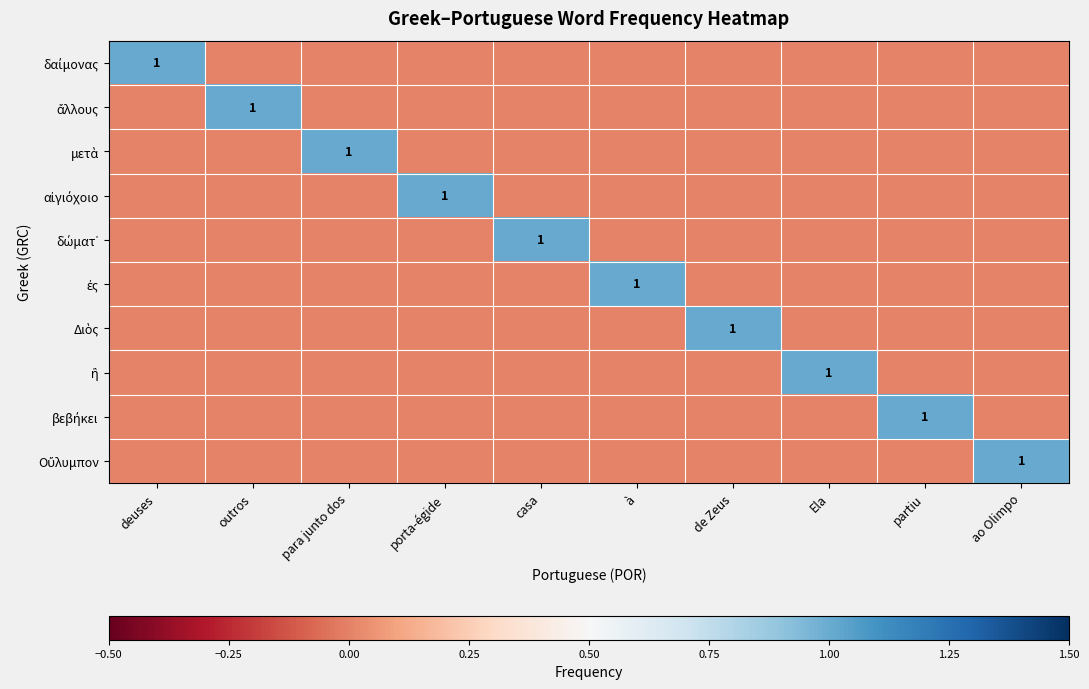

What is the difference between the highest and lowest values at porta‑égide?

1